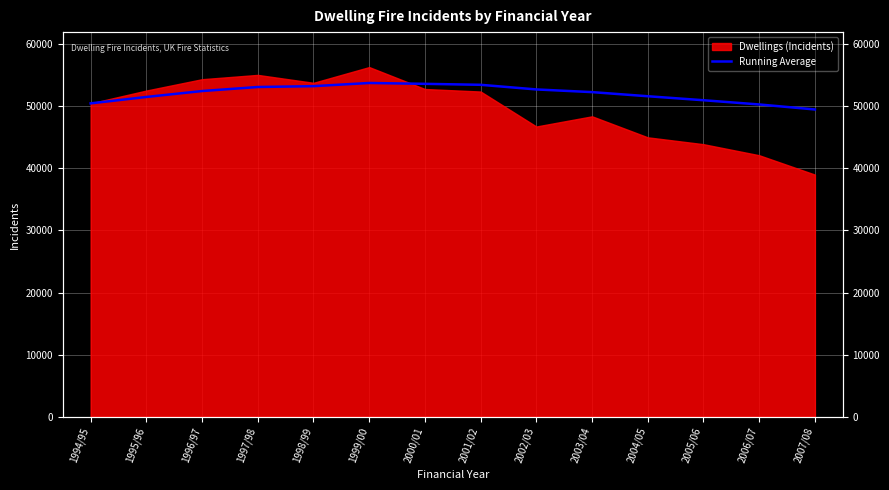

At which category does the chart reach its minimum across all series?

2007/08